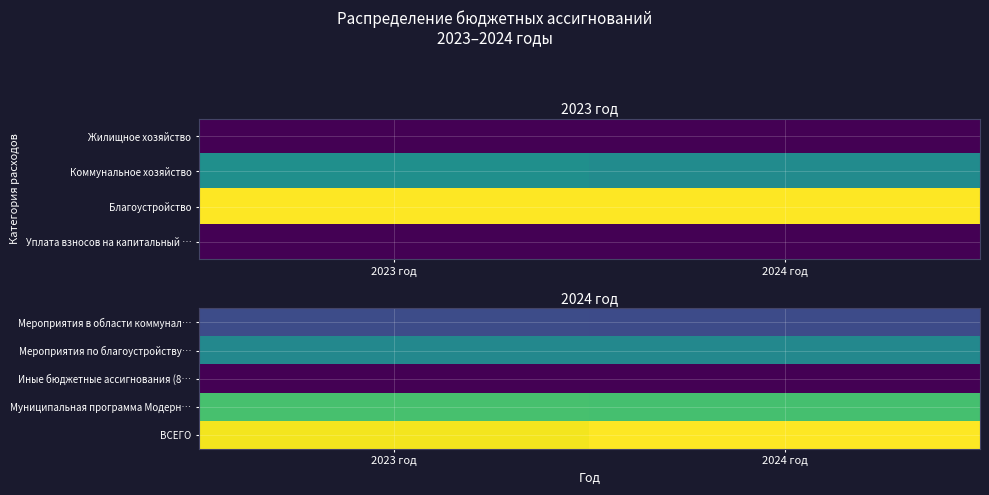

What is the greatest value displayed?

28824584